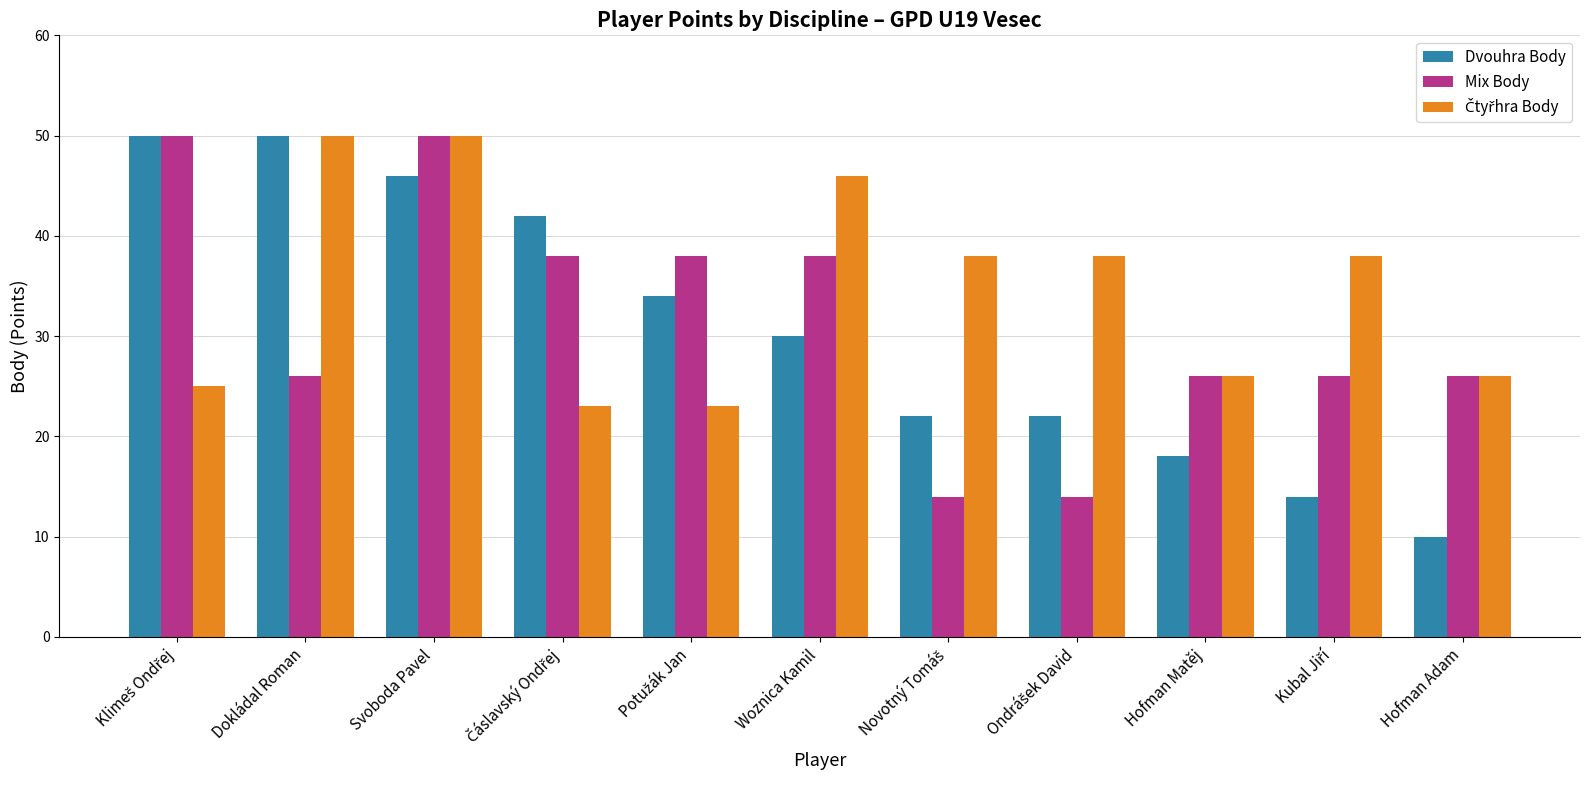

Which series has the largest range (max minus min)?

Dvouhra Body